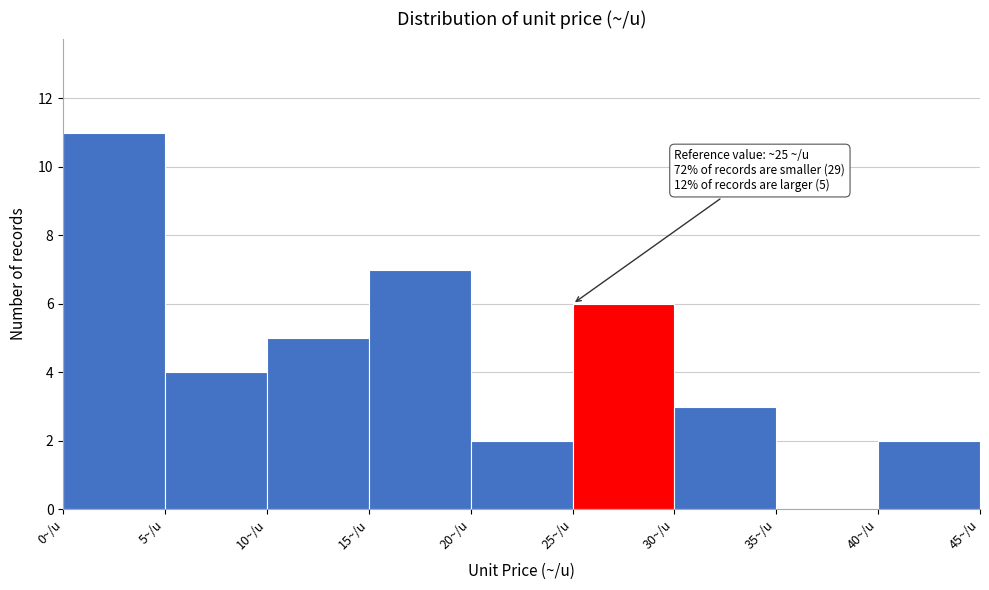

Which range on the x-axis has the tallest bar?

0 to 5